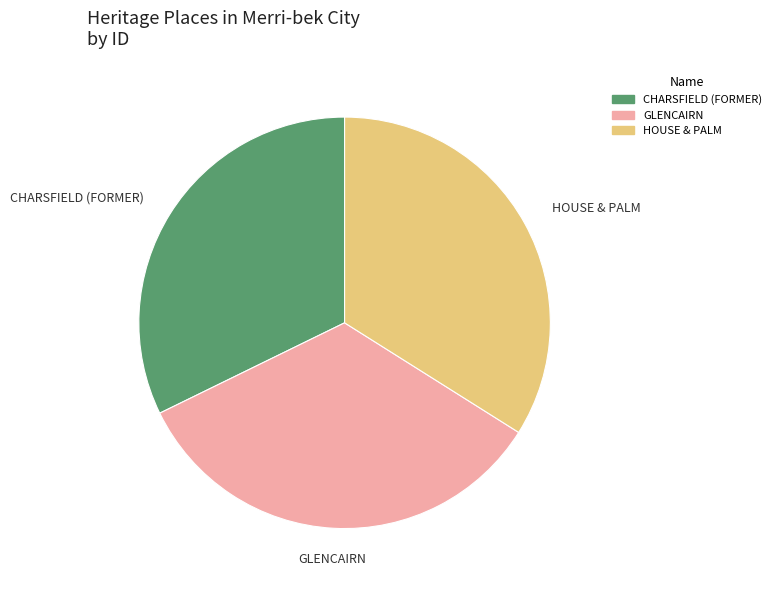

Combined, do HOUSE & PALM and GLENCAIRN account for over 50%?

Yes